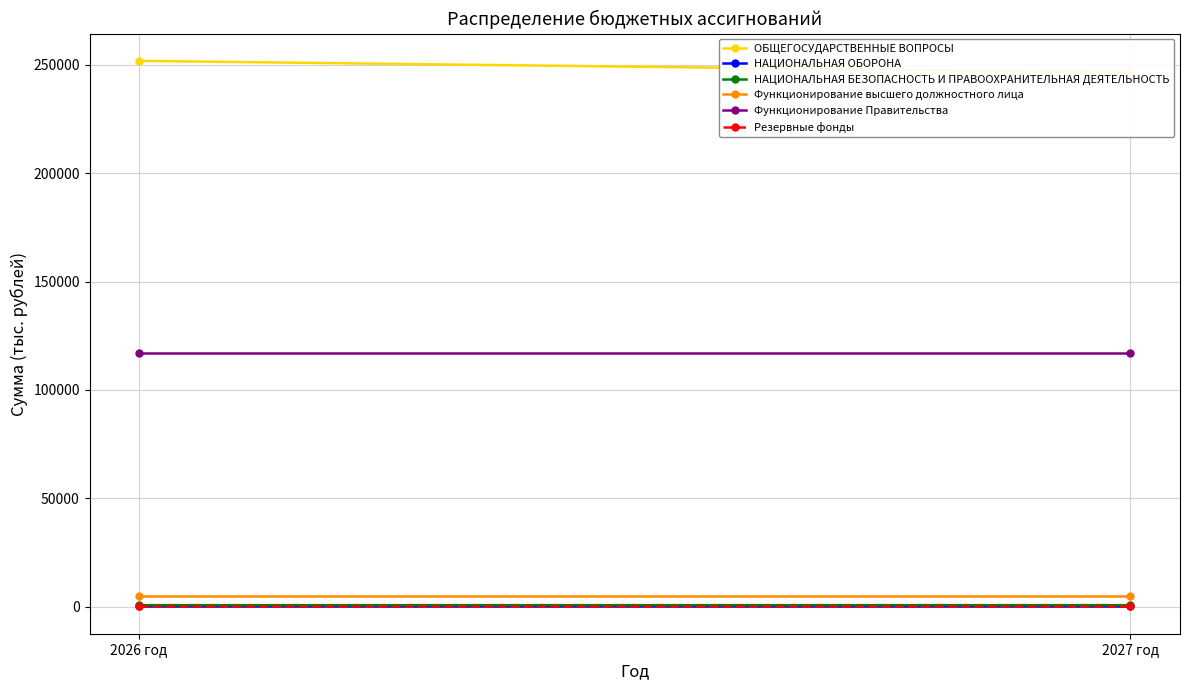

Reading left to right, list all the values displayed in this chart.

ОБЩЕГОСУДАРСТВЕННЫЕ ВОПРОСЫ: 251851.4	246469.6
НАЦИОНАЛЬНАЯ ОБОРОНА: 170.0	170.0
НАЦИОНАЛЬНАЯ БЕЗОПАСНОСТЬ И ПРАВООХРАНИТЕЛЬНАЯ ДЕЯТЕЛЬНОСТЬ: 650.0	655.0
Функционирование высшего должностного лица: 4712.0	4712.0
Функционирование Правительства: 117012.8	117012.8
Резервные фонды: 50.0	50.0